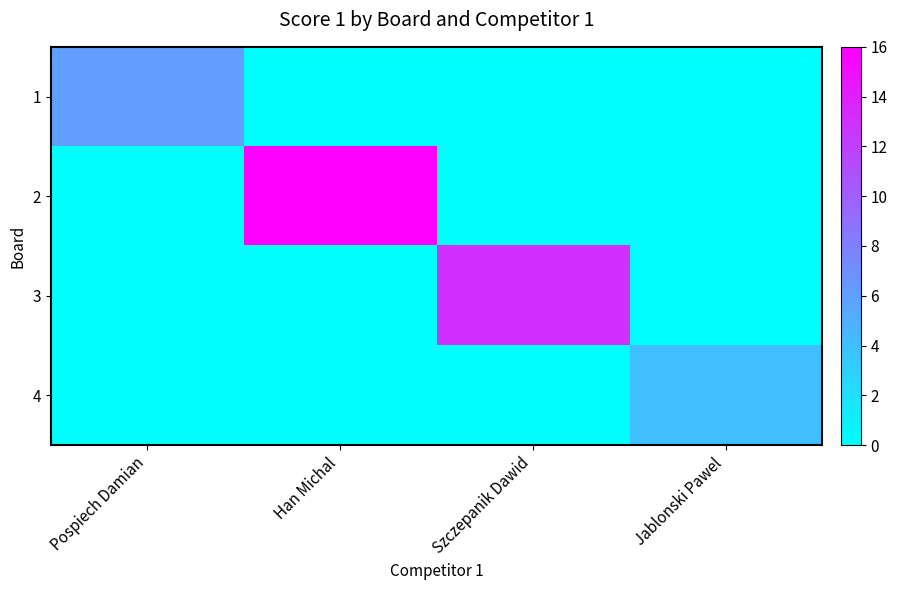

Reading left to right, list all the values displayed in this chart.

1: Pospiech Damian=6	Han Michal=0	Szczepanik Dawid=0	Jablonski Pawel=0
2: Pospiech Damian=0	Han Michal=16	Szczepanik Dawid=0	Jablonski Pawel=0
3: Pospiech Damian=0	Han Michal=0	Szczepanik Dawid=13	Jablonski Pawel=0
4: Pospiech Damian=0	Han Michal=0	Szczepanik Dawid=0	Jablonski Pawel=4